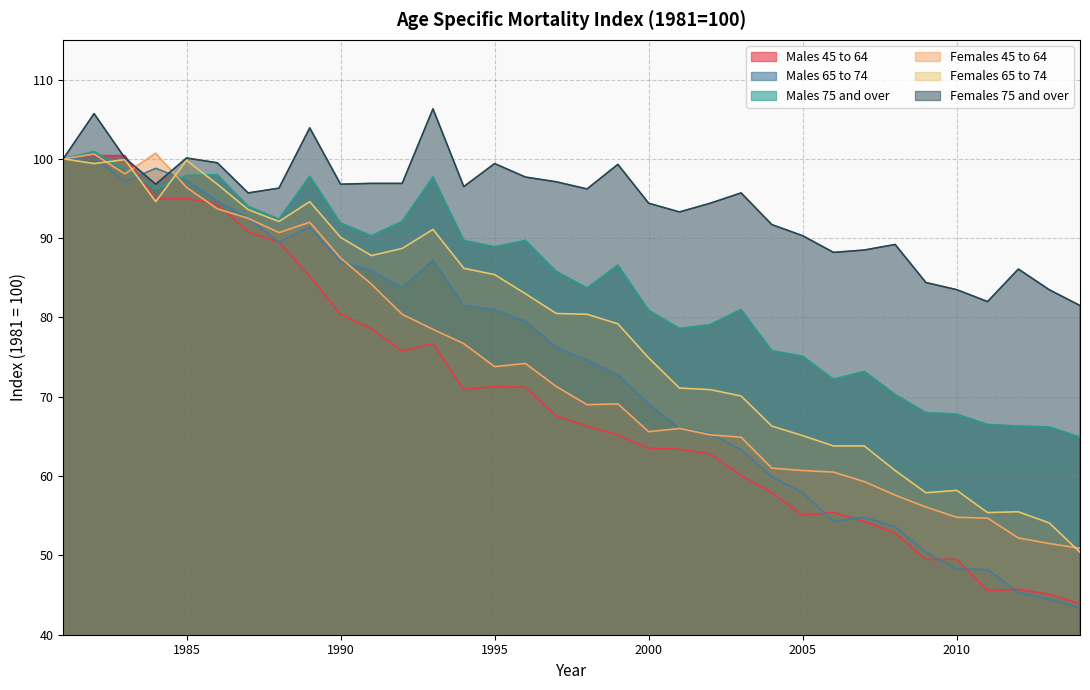

Between which two adjacent categories do Males 75 and over and Males 45 to 64 first intersect?

1982 and 1983